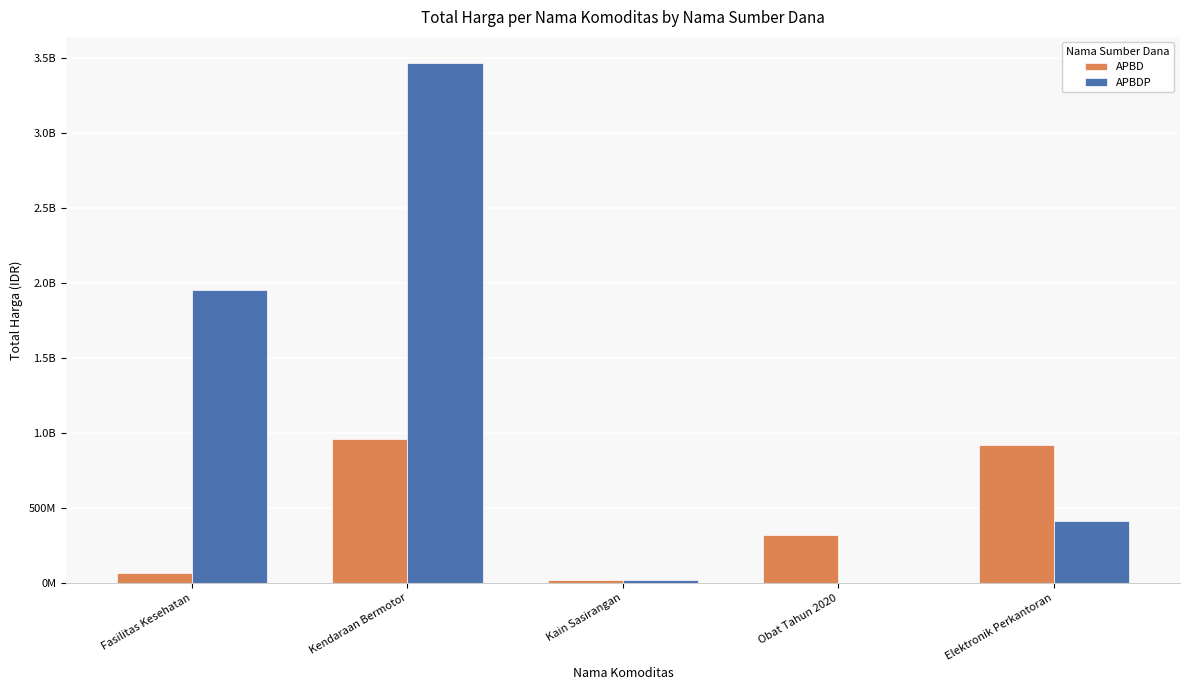

What is the sum of the APBD values at Elektronik Perkantoran and Kain Sasirangan?

941667000